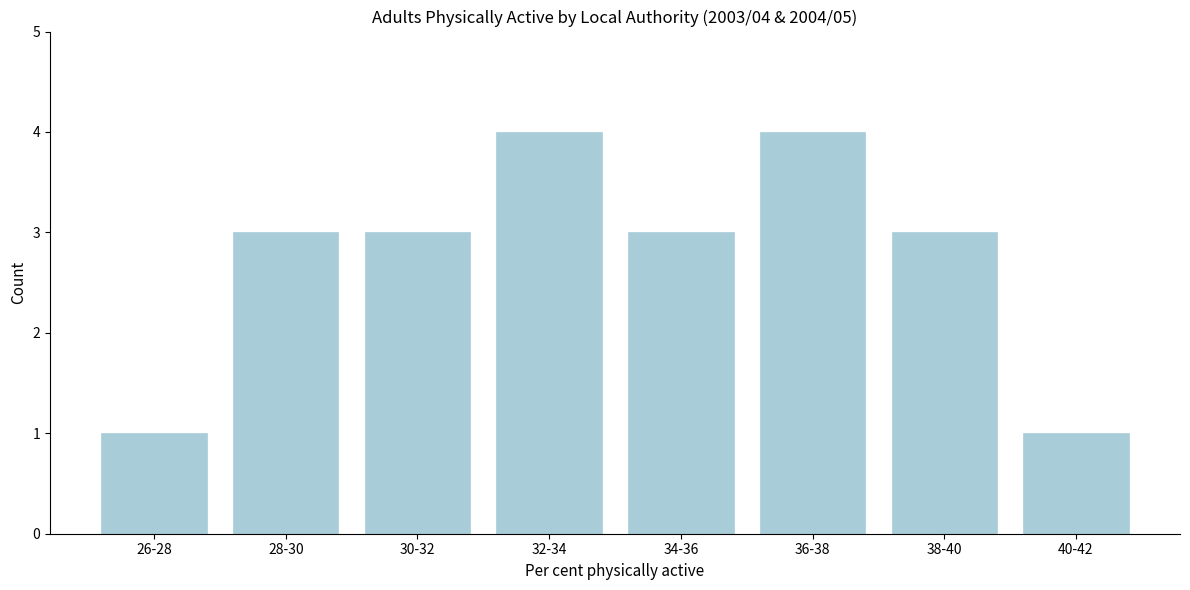

Reading left to right, what are all the values shown in this chart?

1	3	3	4	3	4	3	1